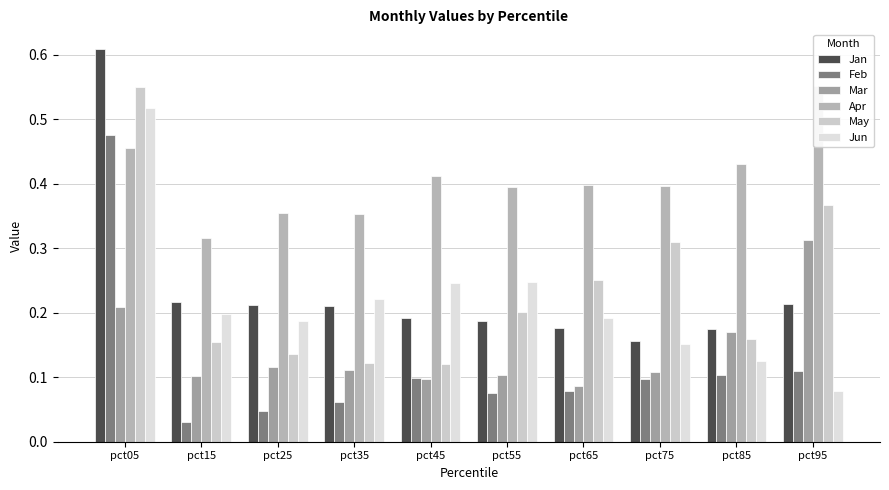

Between pct45 and pct95, which series saw the biggest shift?

May